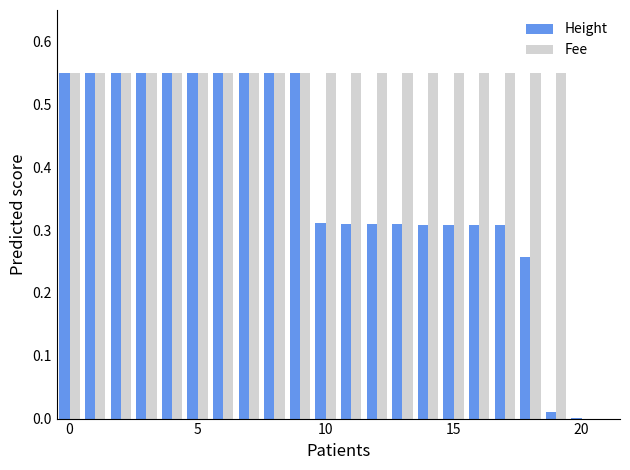

What is the sum of all Height values?

8.2